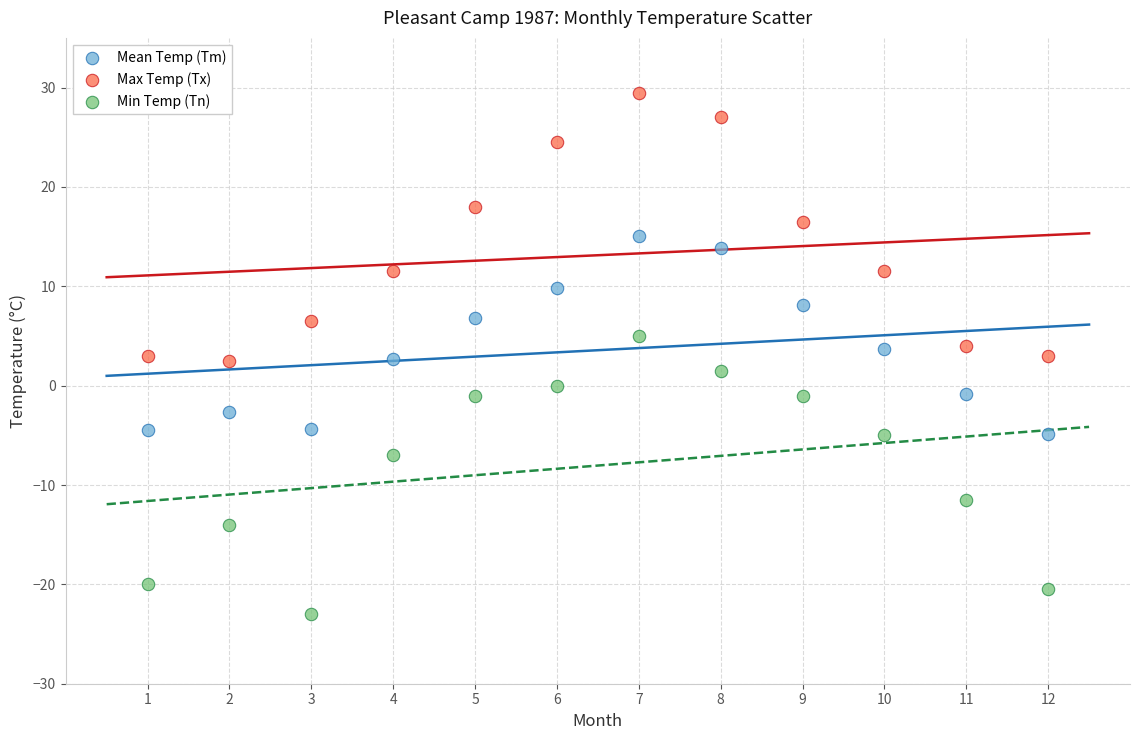

Across all data points, what is the range of Y values (max minus min)?

52.5